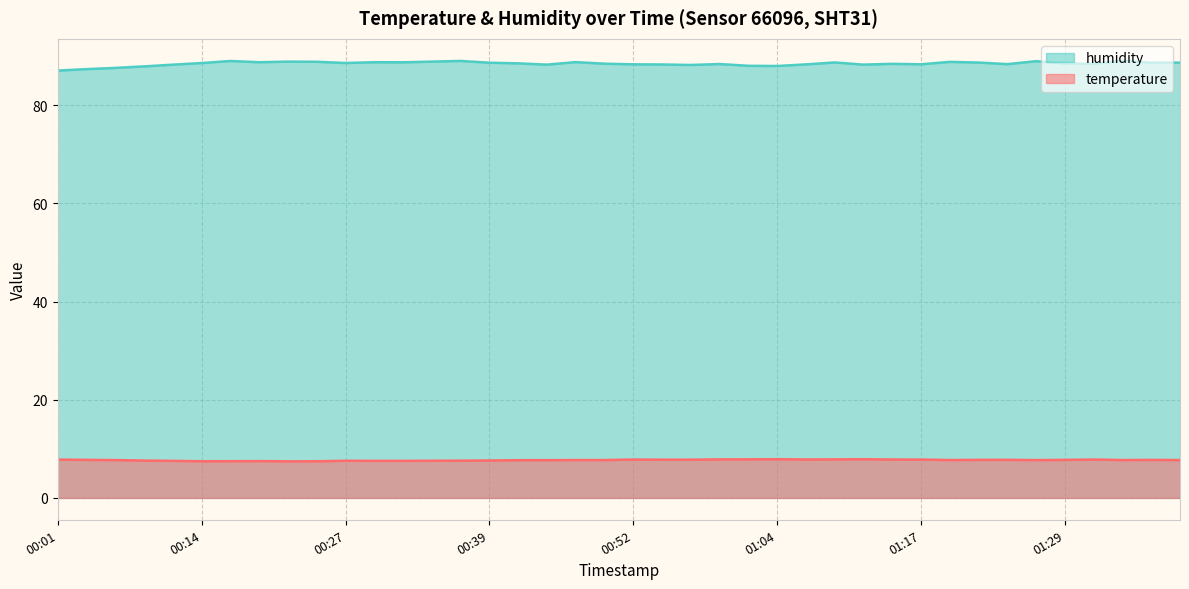

What is the value of the temperature point at the 4th from the left?

7.6